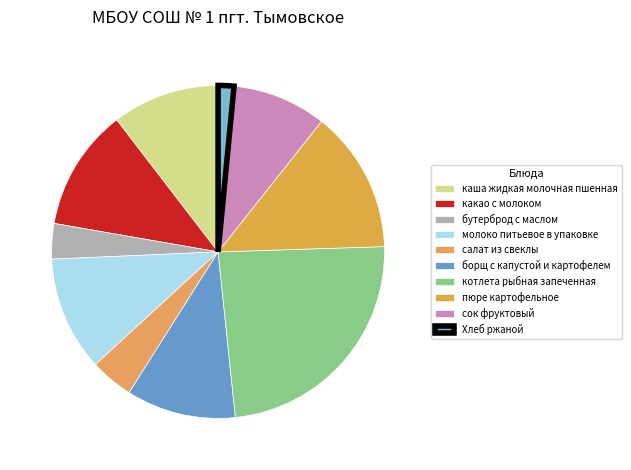

Does any single category account for the majority?

No